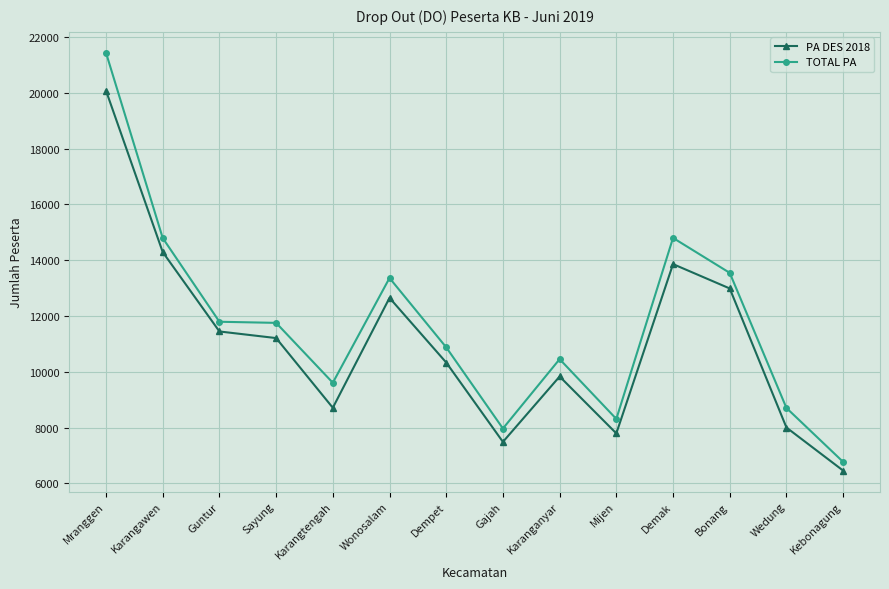

True or false: TOTAL PA and PA DES 2018 intersect in this chart.

False